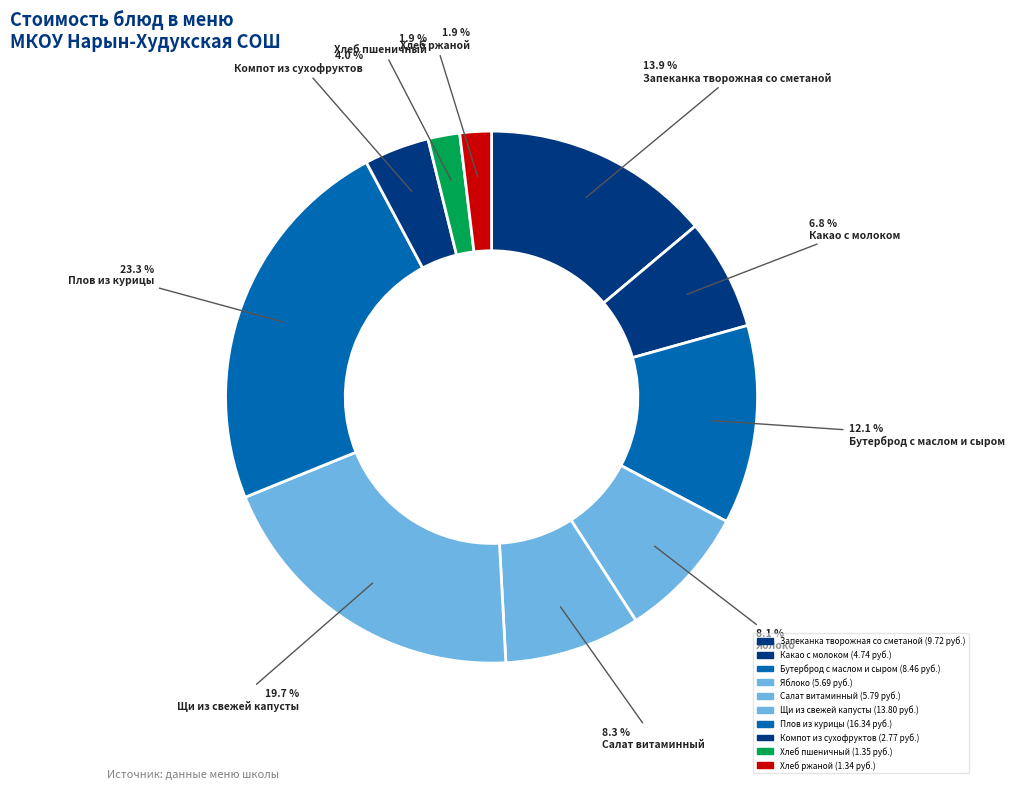

Does Хлеб ржаной account for over 50% of the chart?

No